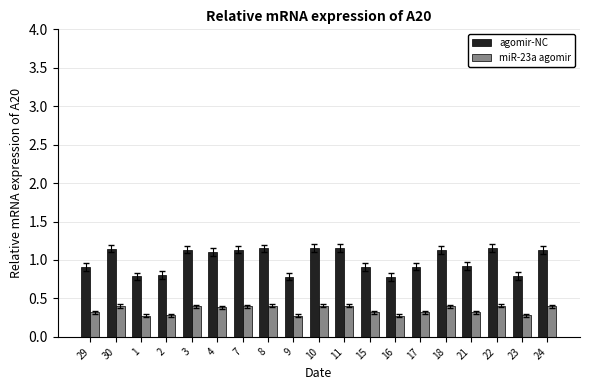

Count the number of categories in the chart.

19